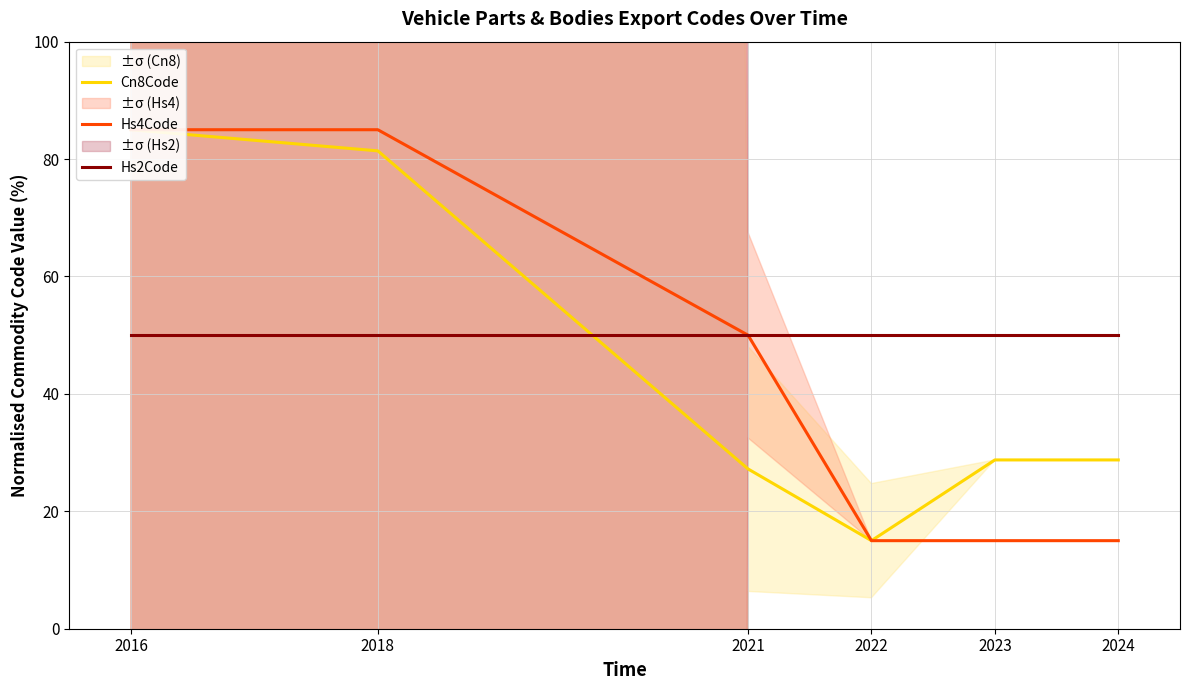

What is the difference between the highest and lowest values at 2022?

35.0